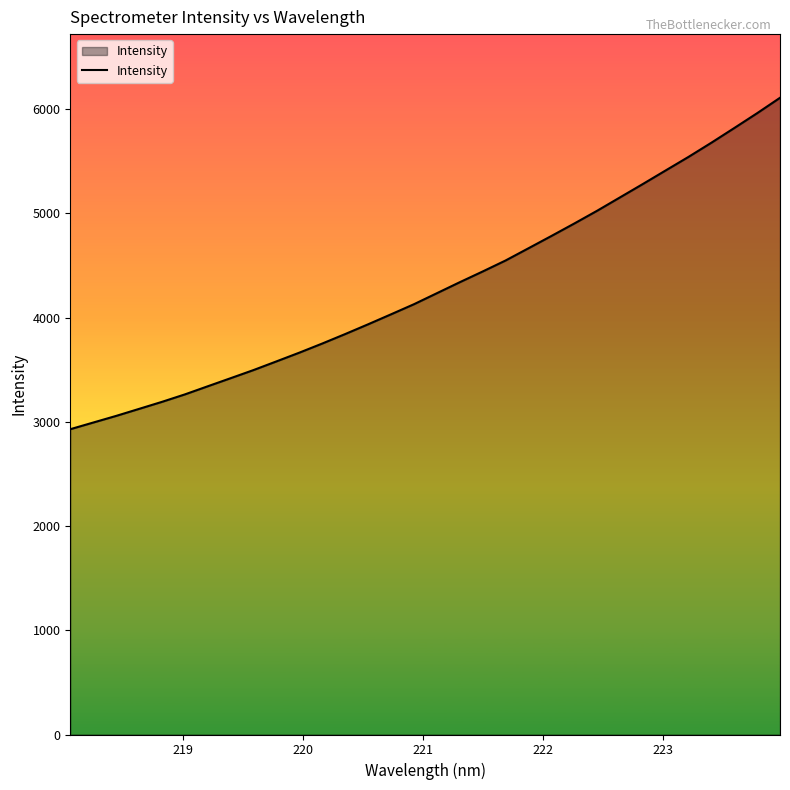

What is the maximum value shown in the chart?

6109.3